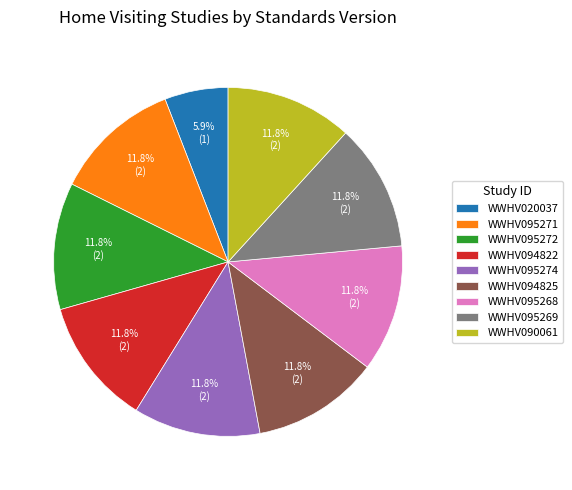

How many segments does this pie chart have?

9